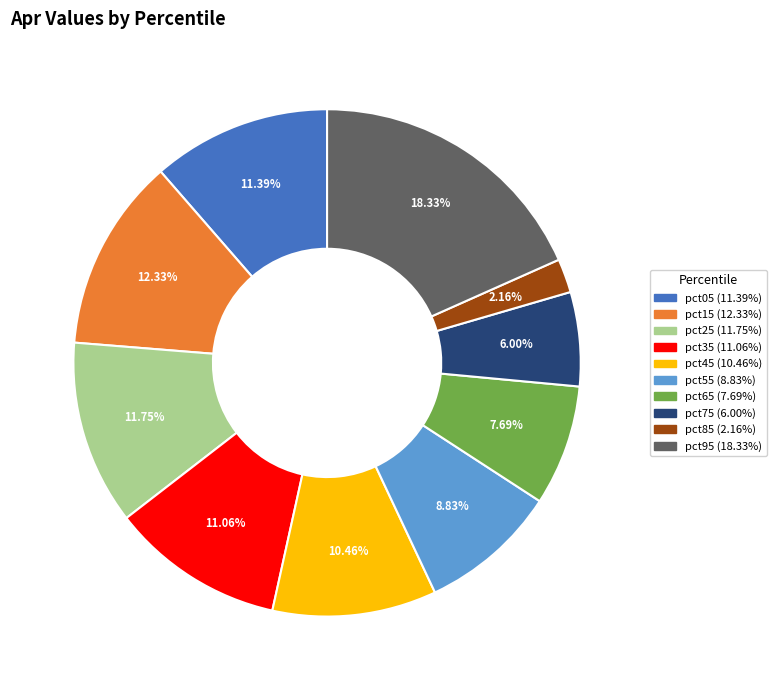

Is there any slice that represents more than half of the pie?

No